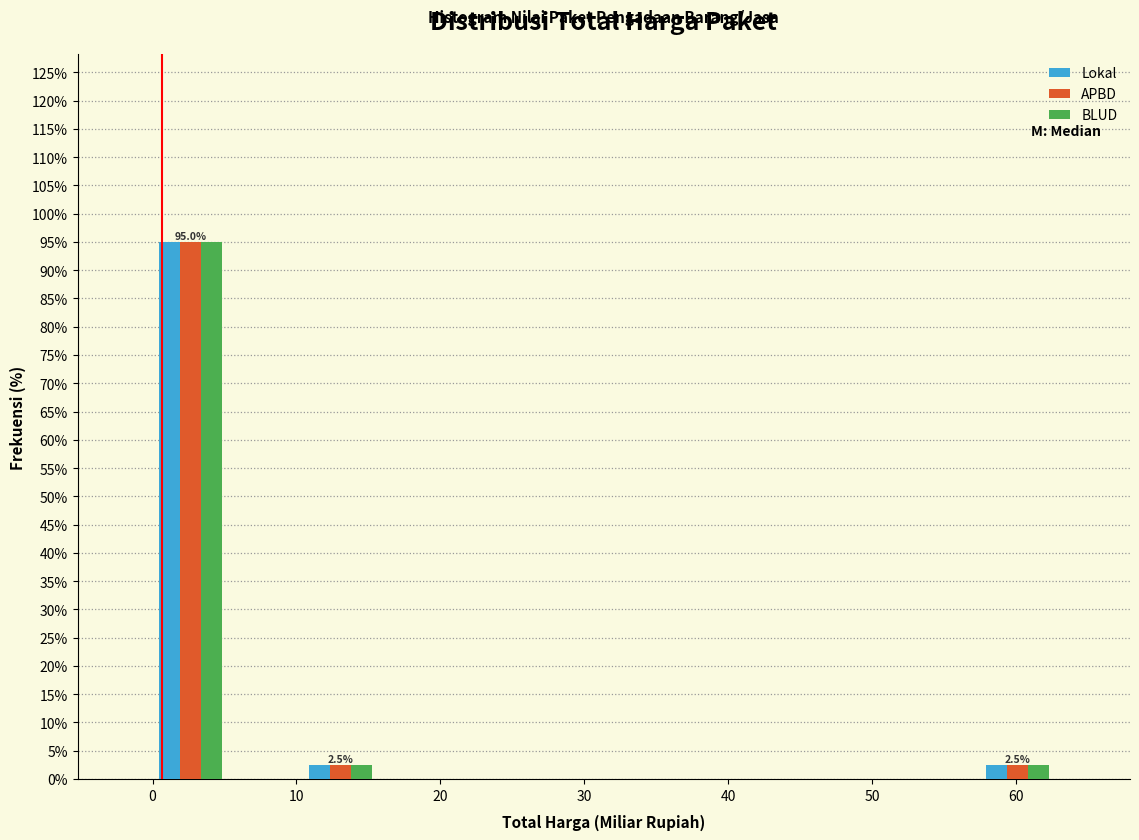

In the APBD series, which range on the x-axis has the tallest bar?

0 to 5